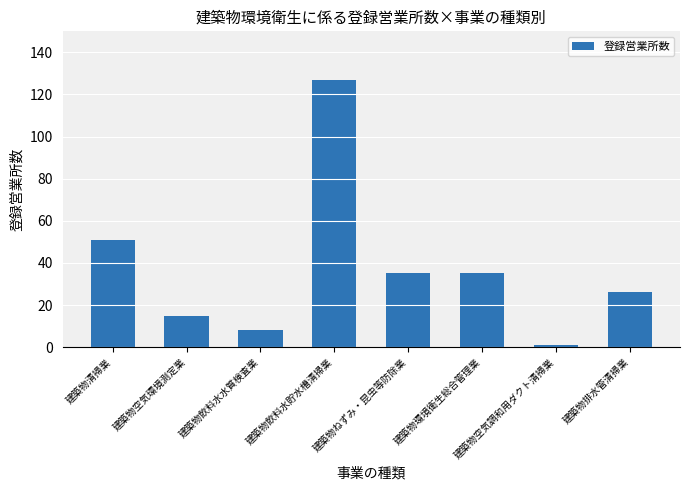

What is the greatest value displayed?

127